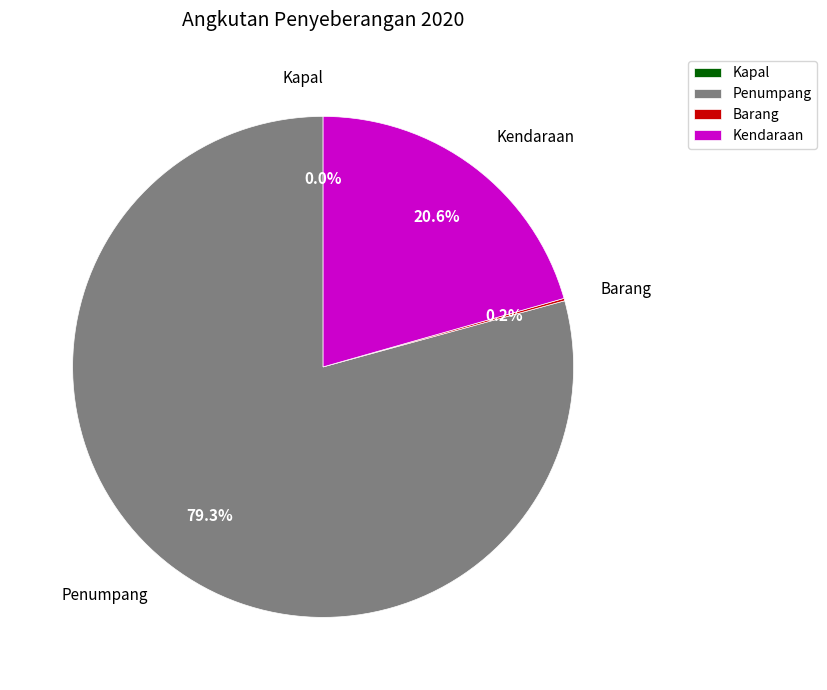

True or false: Penumpang accounts for 89% of the total.

False